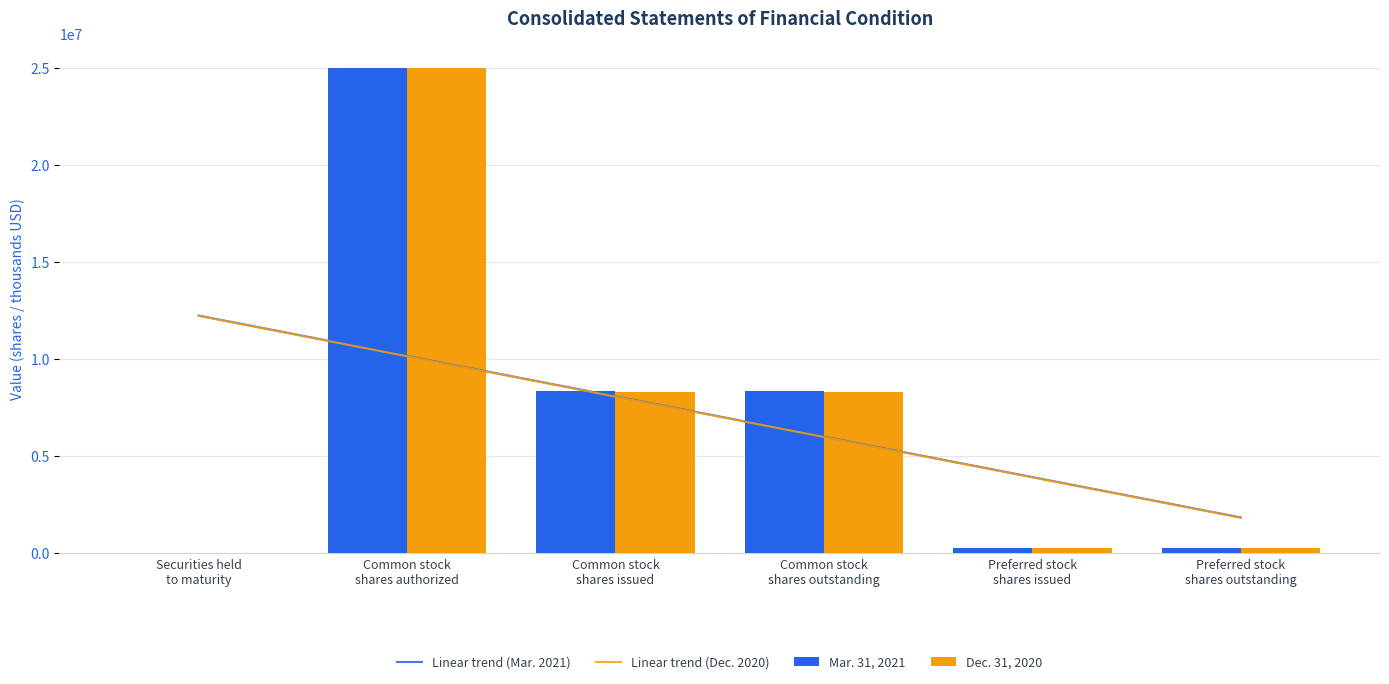

What are all the series names shown in the legend?

Linear trend (Mar. 2021), Linear trend (Dec. 2020), Mar. 31, 2021, Dec. 31, 2020